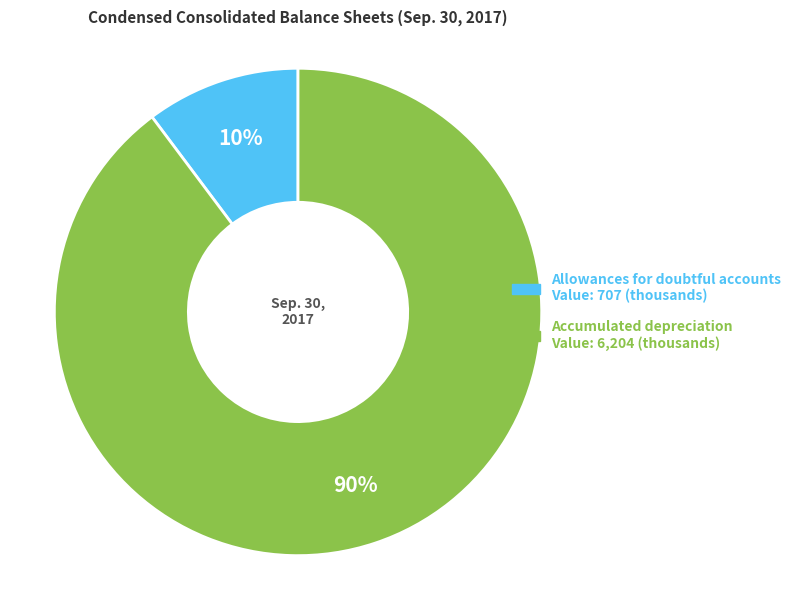

The Allowances for doubtful accounts slice represents 22% of the pie. True or false?

False